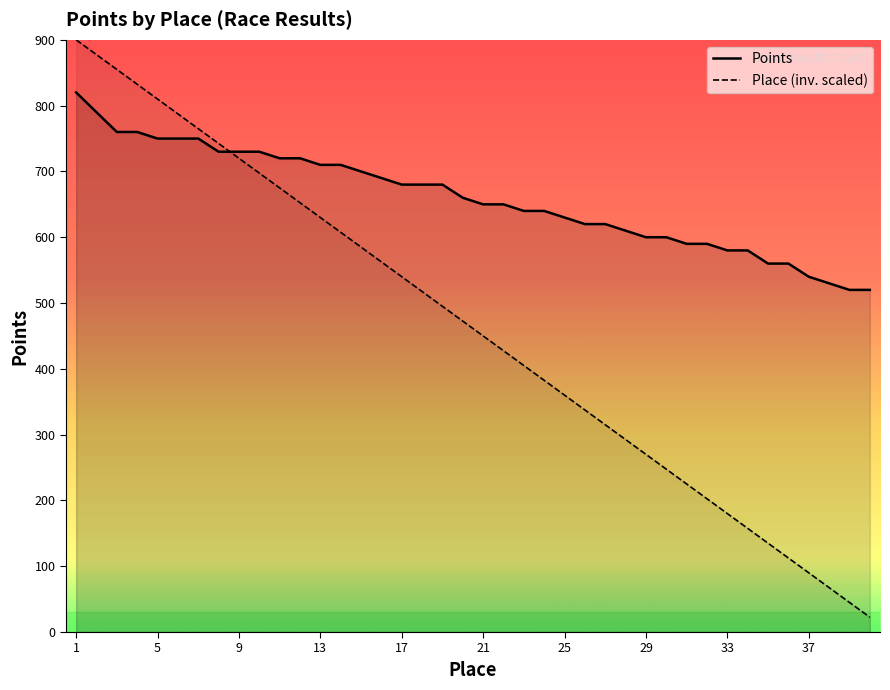

What is the maximum value for Place (inv. scaled)?

900.0